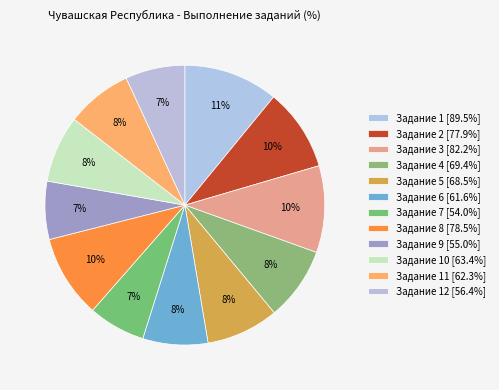

How many slices are in this pie chart?

12